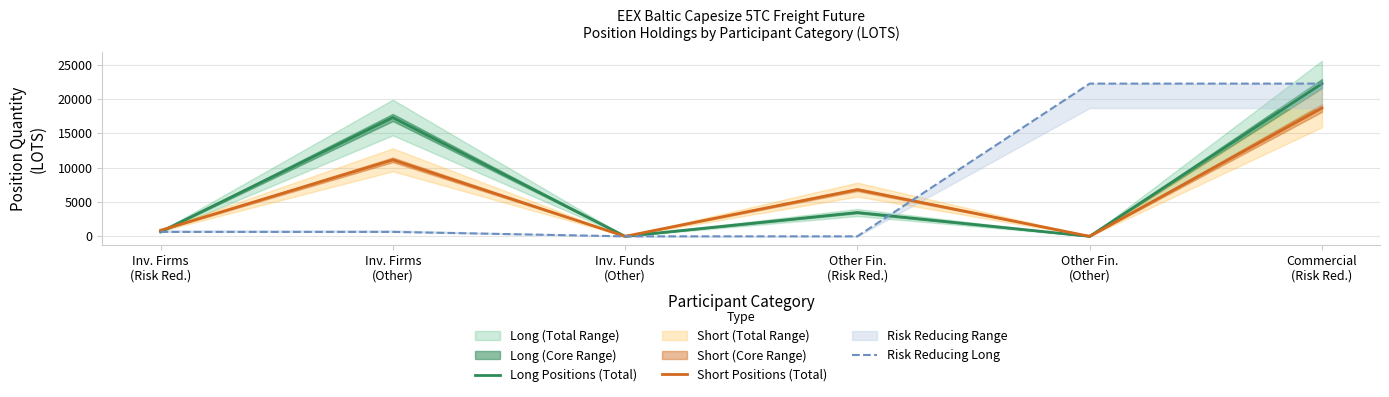

Which category has the highest value in the Risk Reducing Long series?

Other Fin.
(Other)